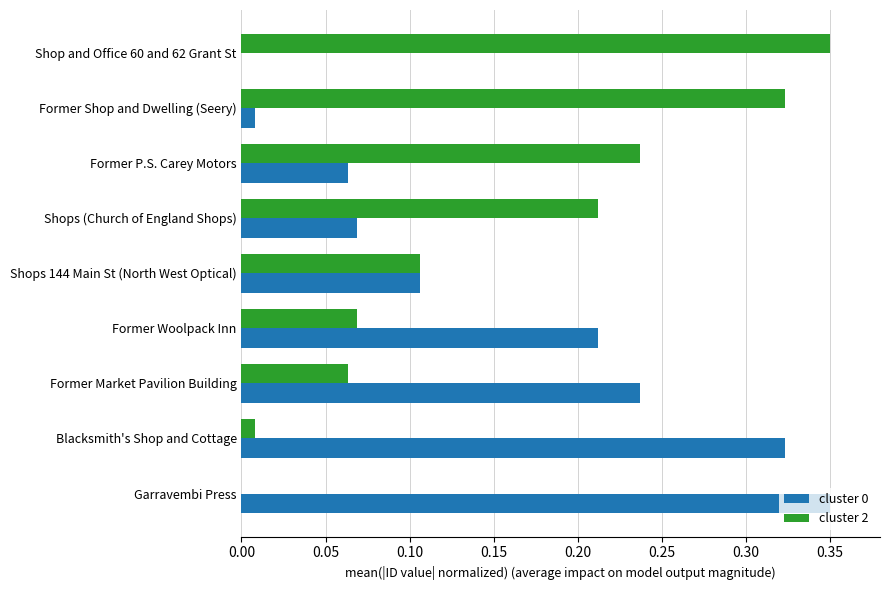

Is it true that cluster 0 equals 0.4 at Former Market Pavilion Building?

False